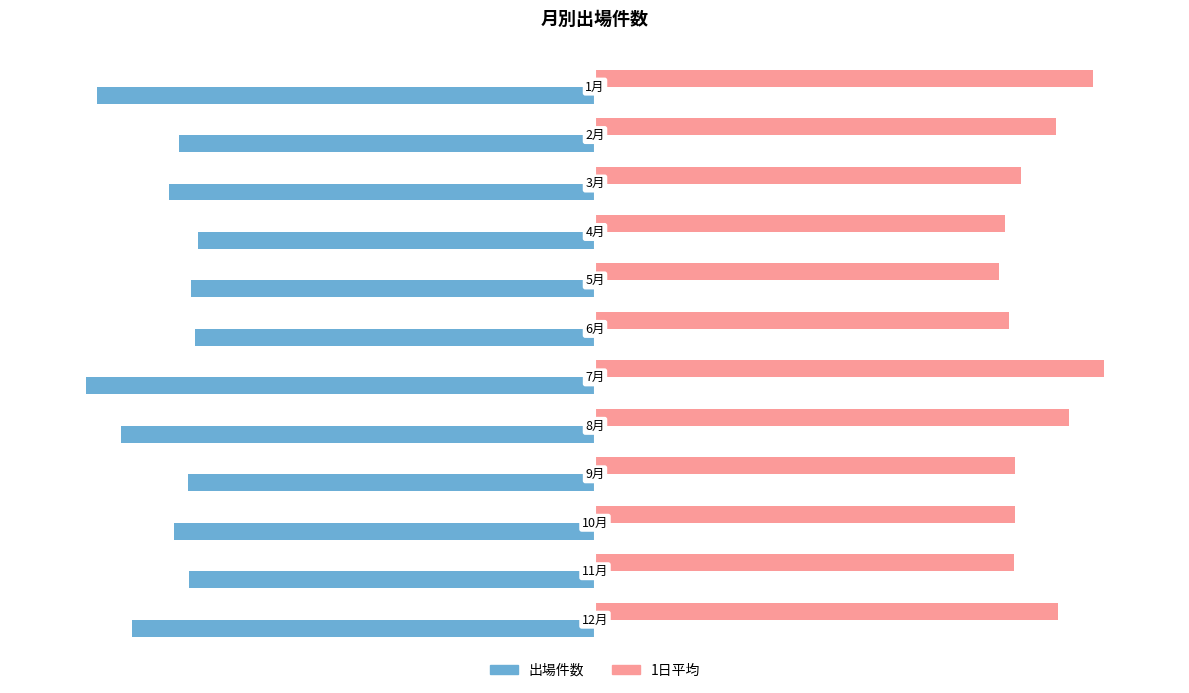

What is the difference between the second highest and second lowest values in the 出場件数 series?

19.2